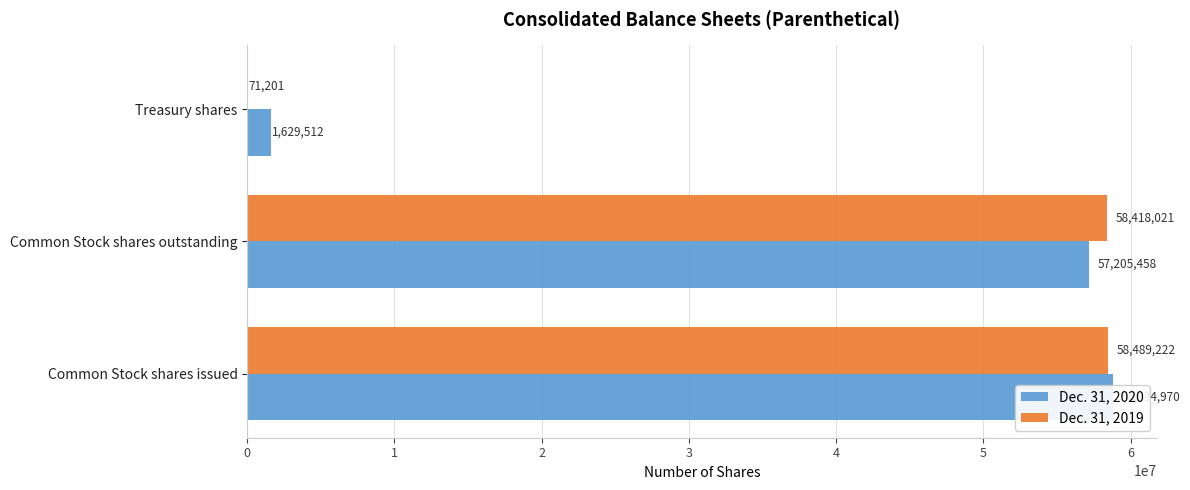

Which series has the widest spread of values?

Dec. 31, 2019